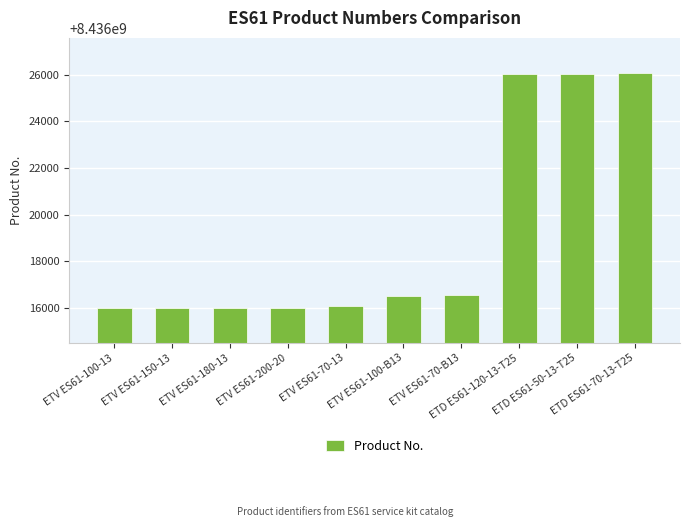

What is the greatest value displayed?

8436026070